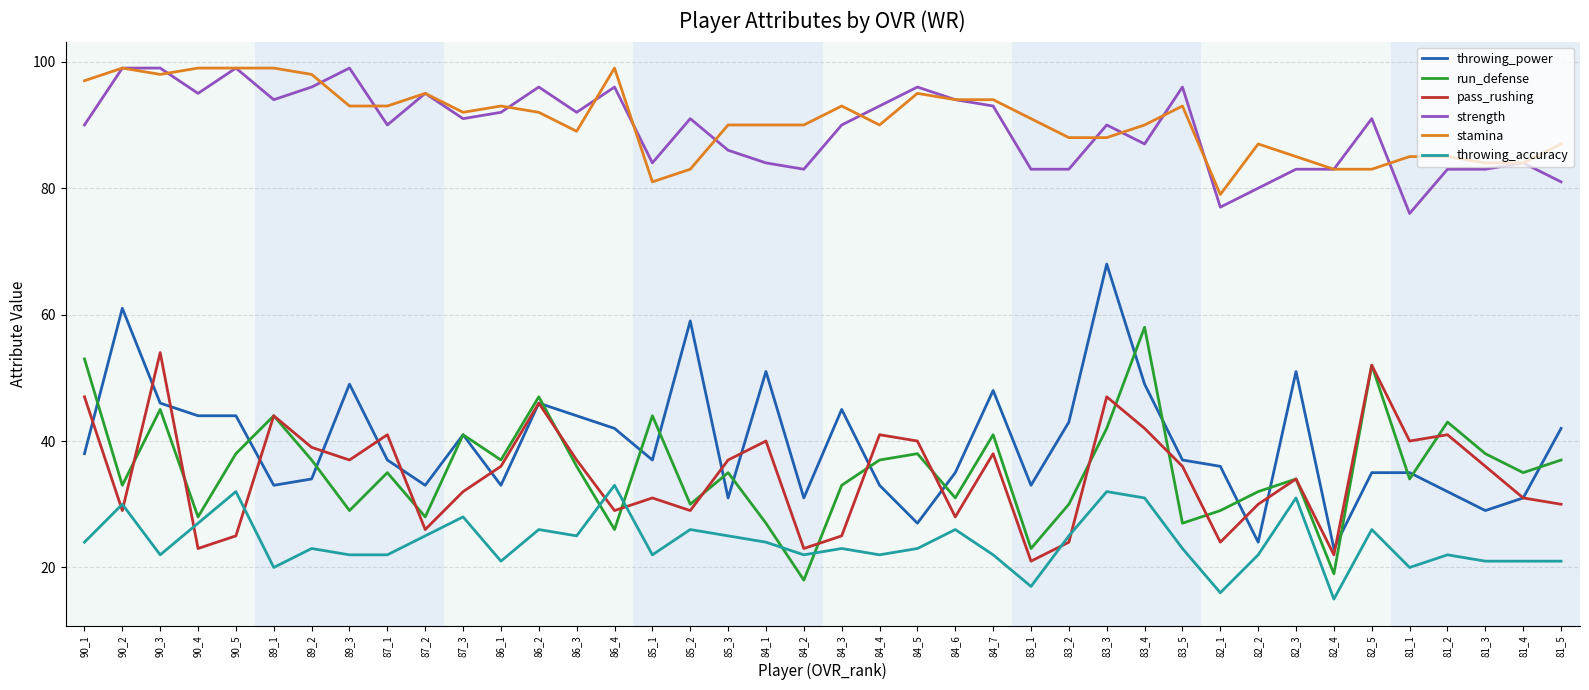

What is the highest value of the strength series?

99